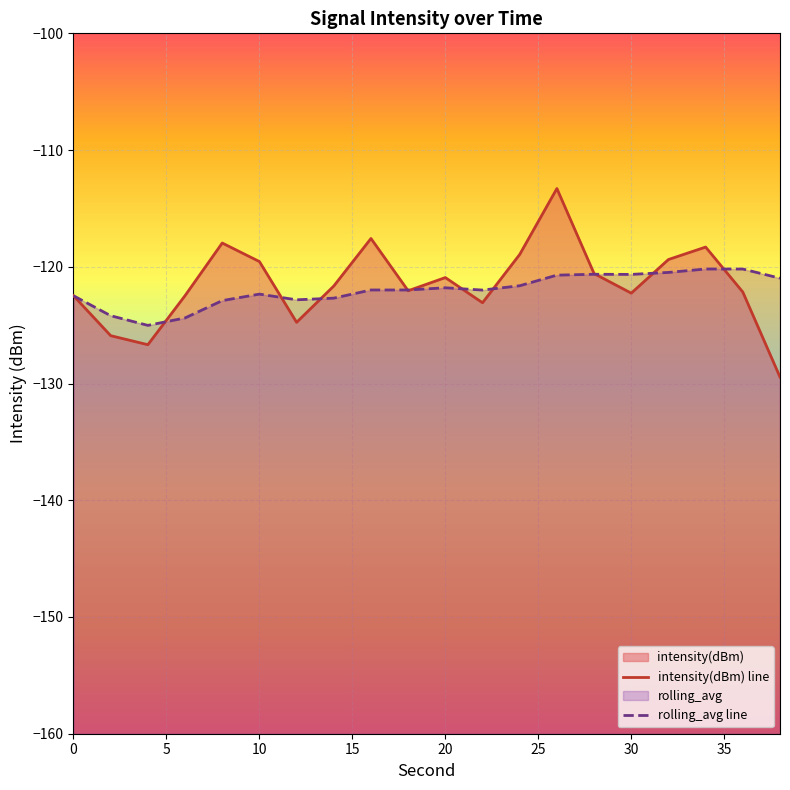

How many times do intensity(dBm) line and rolling_avg line cross each other?

10